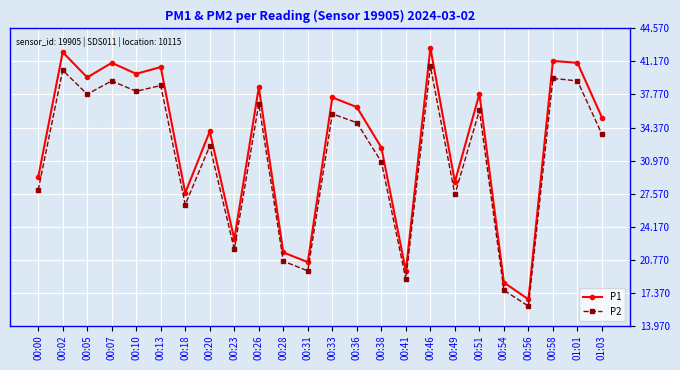

What are all the series names shown in the legend?

P1, P2